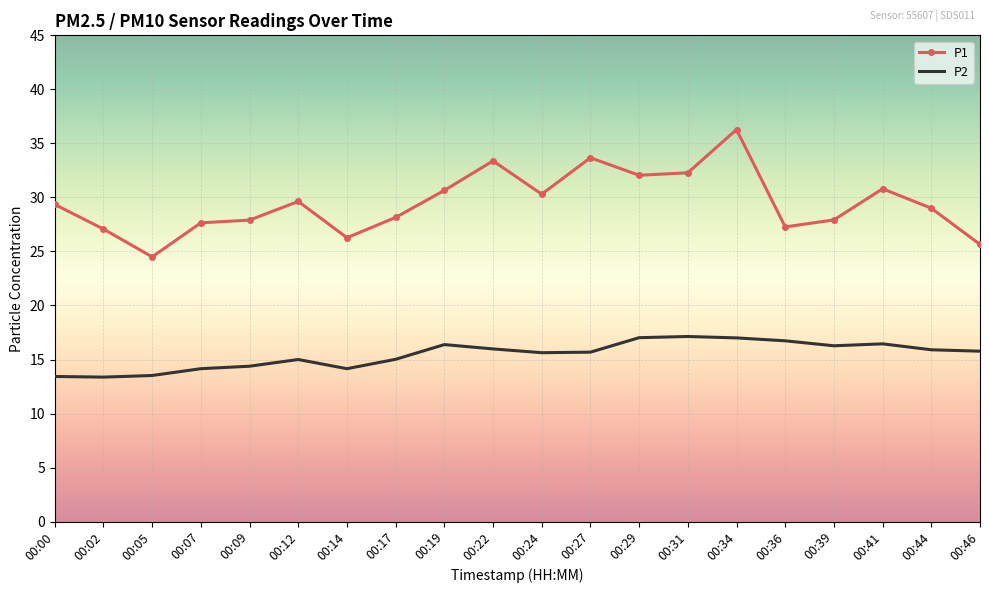

Which category has the lowest value in the P1 series?

00:05